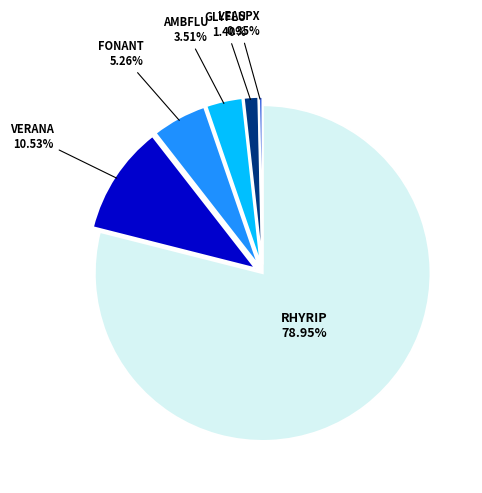

Does any single category account for the majority?

Yes